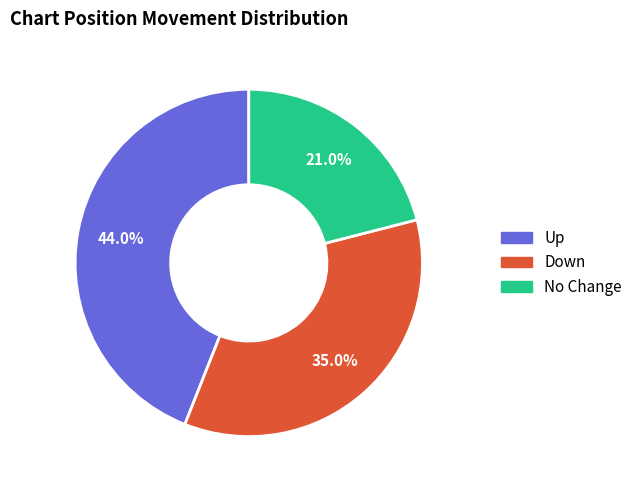

To the nearest percent, what is the average slice percentage?

33%